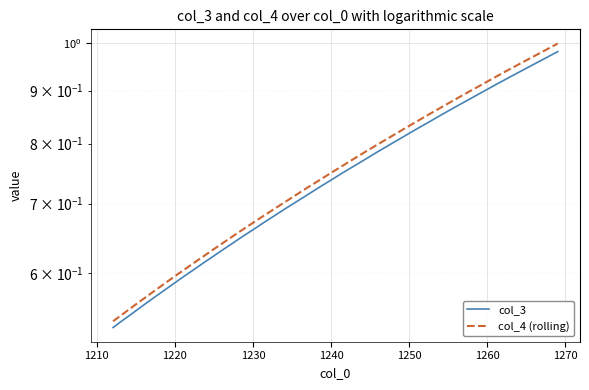

True or false: col_4 (rolling) and col_3 intersect in this chart.

False